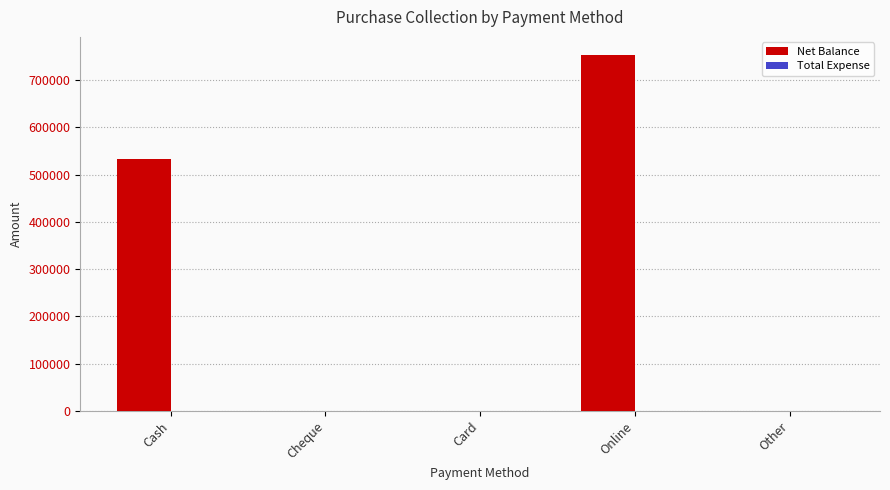

Which label corresponds to the largest value in the chart?

Online